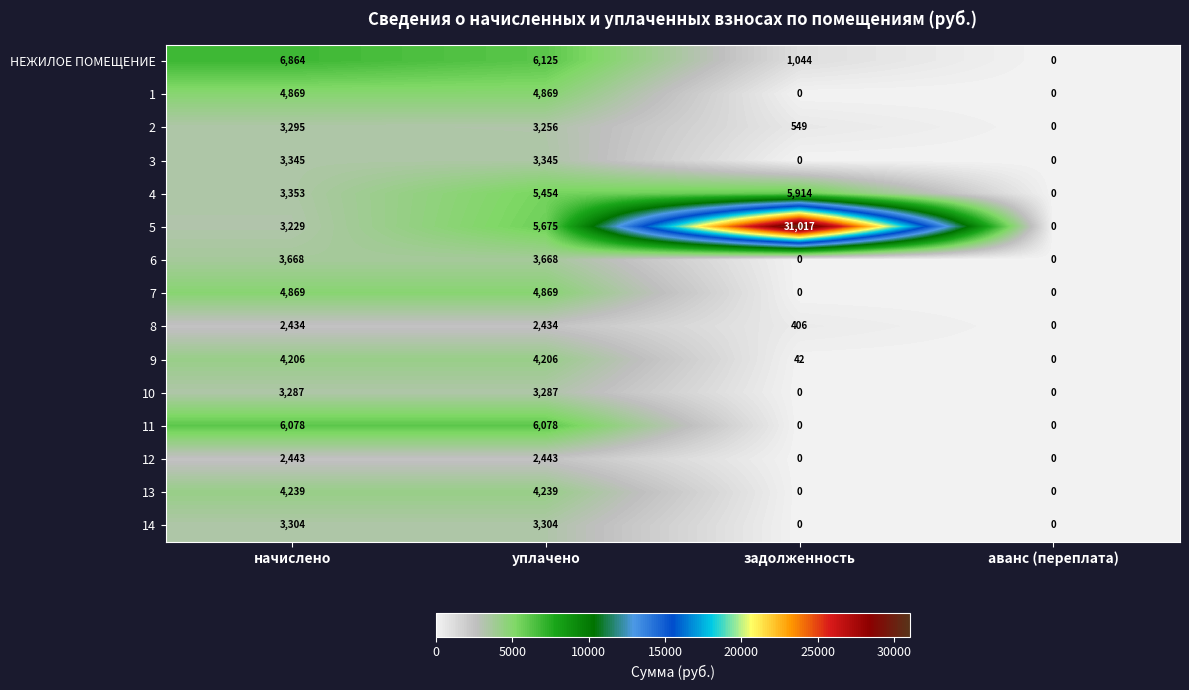

Where is 8 nearest to the value 1217?

задолженность